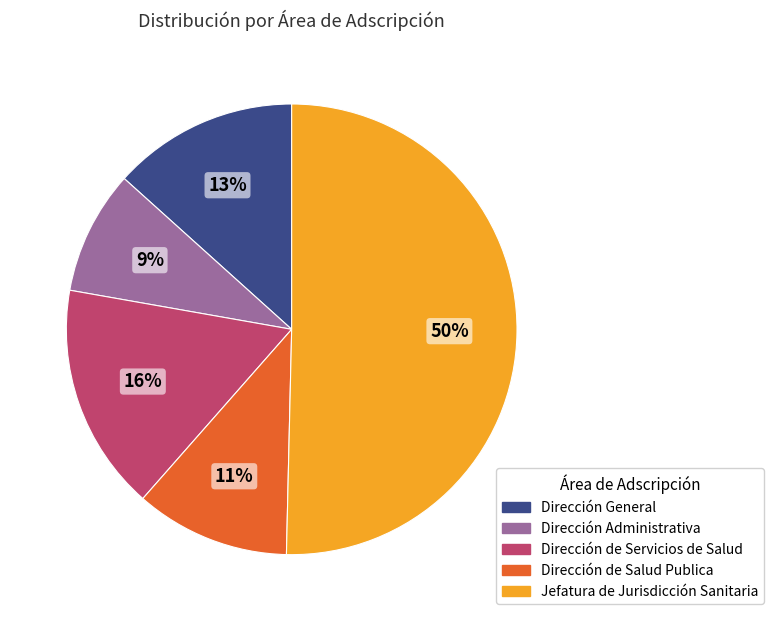

The Dirección Administrativa slice represents 1% of the pie. True or false?

False